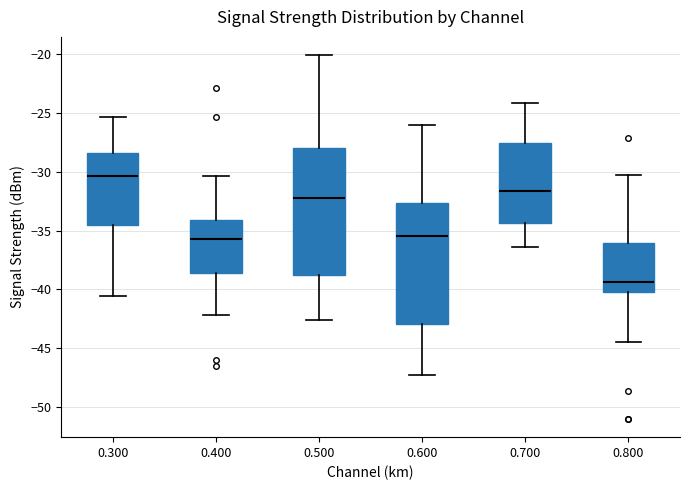

Reading left to right, transcribe this box plot: for each box, give where its median line is, the range the box spans, and where its two whiskers end, as read against the y-axis. The values are not printed on the chart, so give them approximately, as read against the axis.

0.300: median -30.5, box -34.5 to -28.5, whiskers -40.5 to -25.5
0.400: median -35.5, box -38.5 to -34.0, whiskers -42.0 to -30.5
0.500: median -32.0, box -39.0 to -28.0, whiskers -42.5 to -20.0
0.600: median -35.5, box -43.0 to -32.5, whiskers -47.5 to -26.0
0.700: median -31.5, box -34.5 to -27.5, whiskers -36.5 to -24.0
0.800: median -39.5, box -40.0 to -36.0, whiskers -44.5 to -30.5